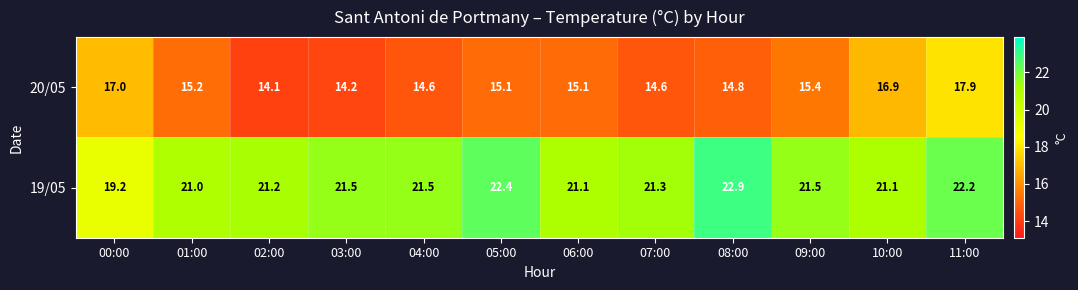

At 00:00, list the series in order from largest to smallest.

19/05, 20/05